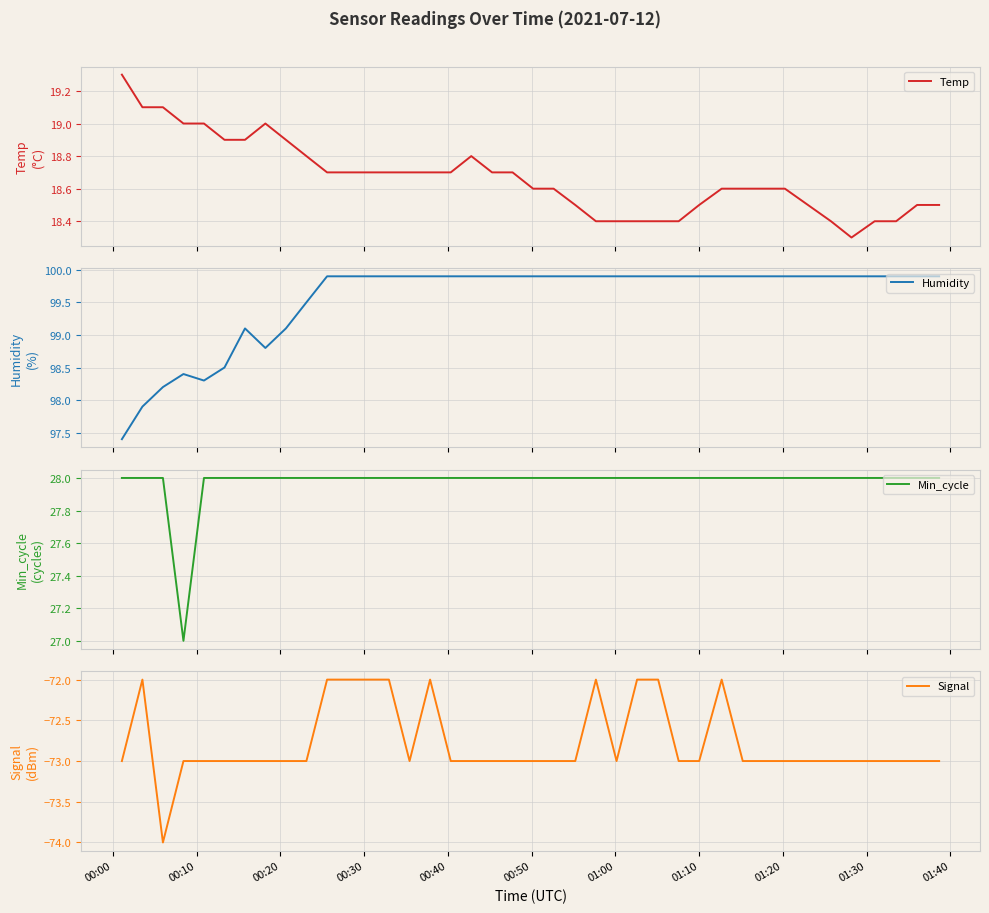

What is the minimum value for Humidity?

97.4